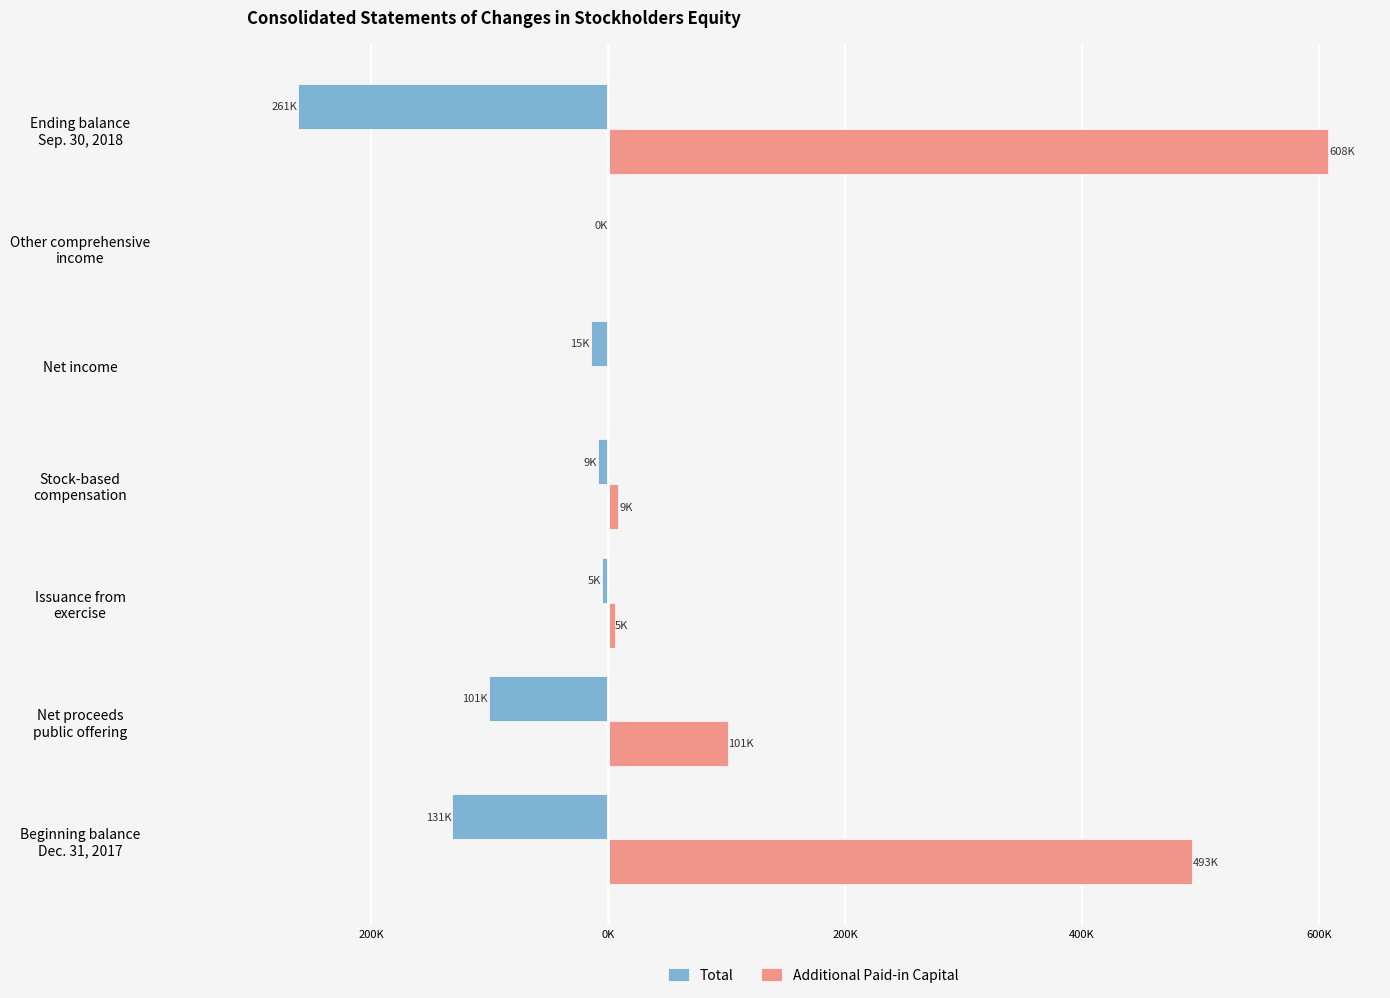

What are all the series names shown in the legend?

Total, Additional Paid-in Capital